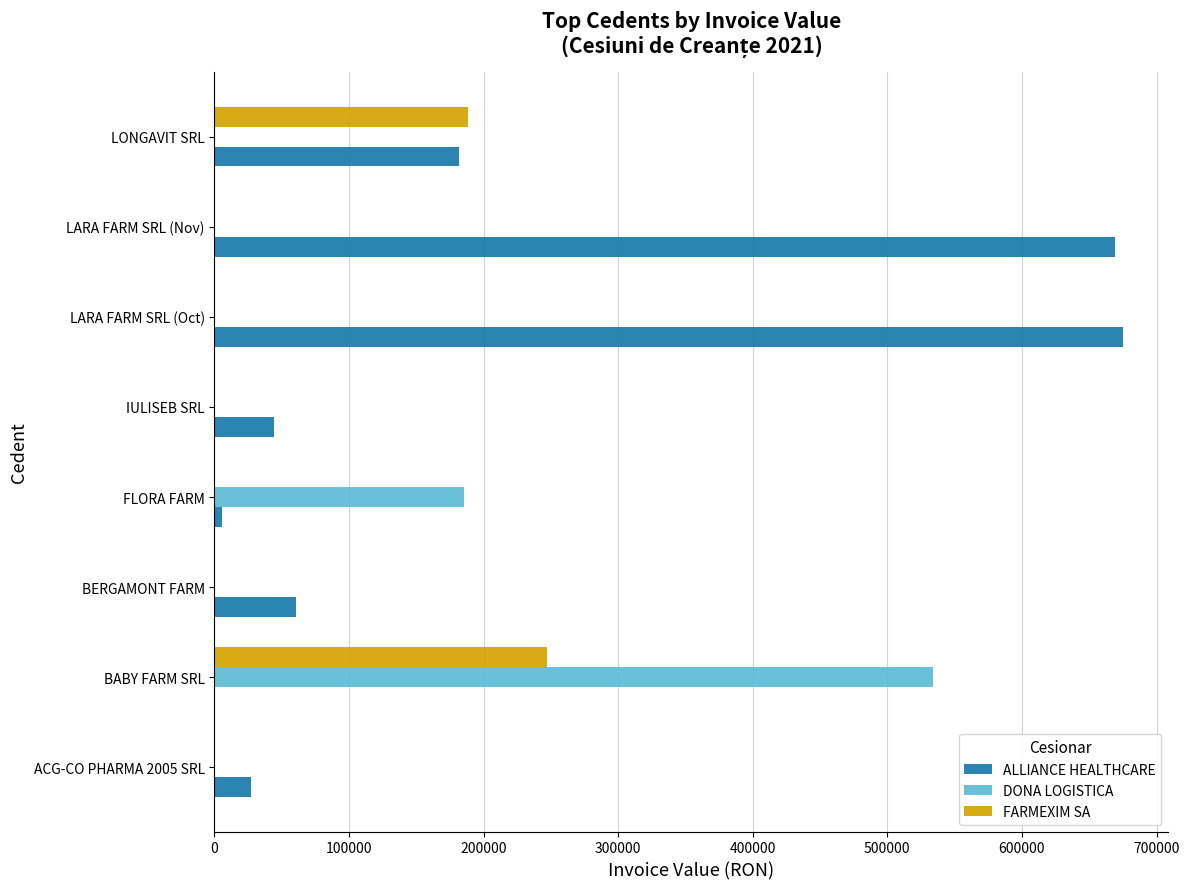

At which label is ALLIANCE HEALTHCARE closest to 337531?

LONGAVIT SRL